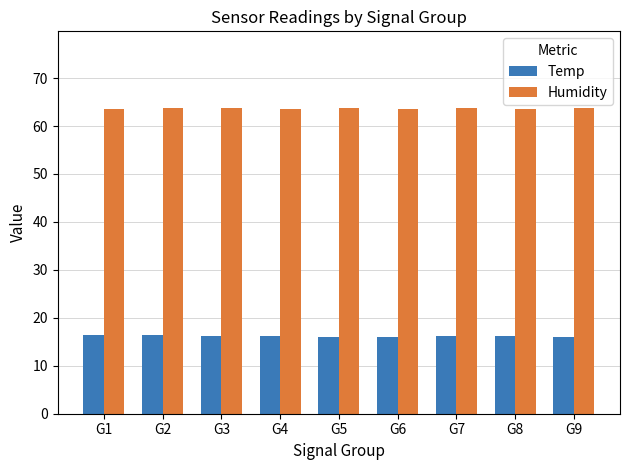

The Temp series shows 7.6 at G7. True or false?

False